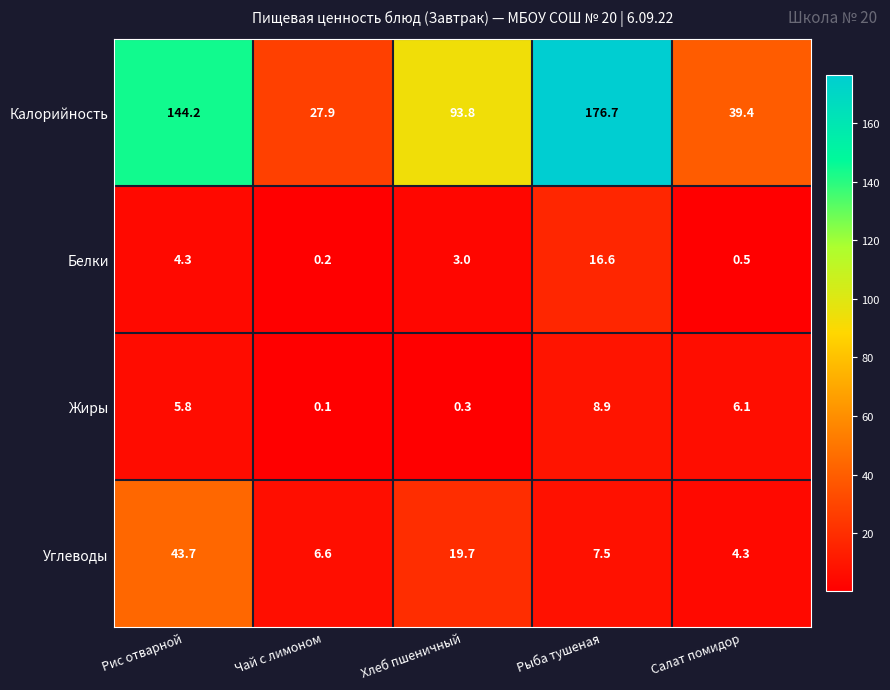

Read the Углеводы value at Хлеб пшеничный.

19.7